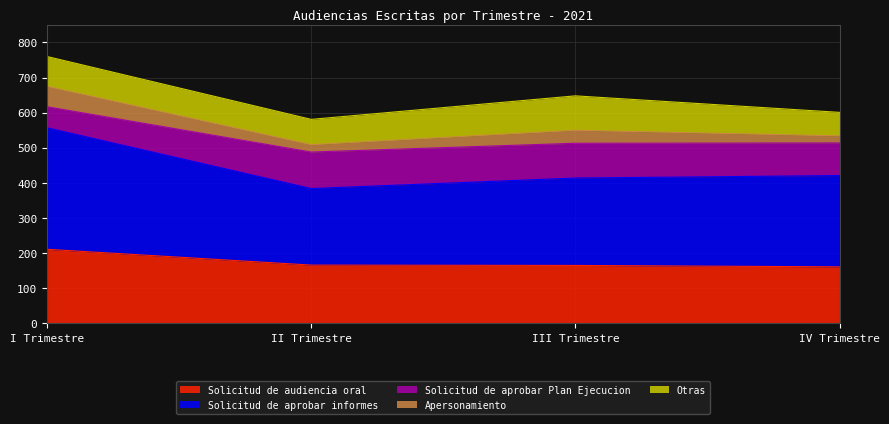

What is the total value across all series at II Trimestre?

581